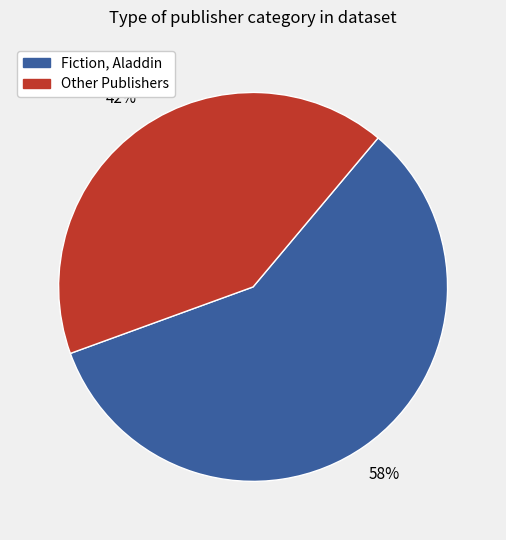

Does any single category account for the majority?

Yes